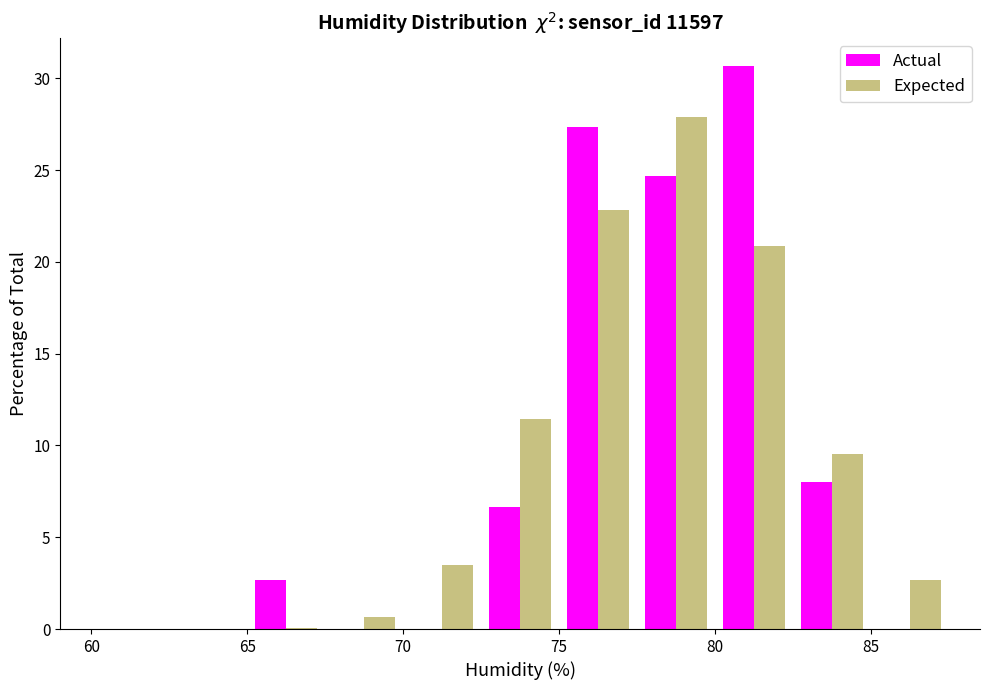

Reading left to right, list every range on the x-axis with the height of the bar of each series over it. The values are not printed on the chart, so give them approximately, as read against the axis.

60.0 to 62.5: Actual=0	Expected=under 0.5
62.5 to 65.0: Actual=0	Expected=under 0.5
65.0 to 67.5: Actual=2.5	Expected=under 0.5
67.5 to 70.0: Actual=0	Expected=0.5
70.0 to 72.5: Actual=0	Expected=3.5
72.5 to 75.0: Actual=6.5	Expected=11.5
75.0 to 77.5: Actual=27.5	Expected=23.0
77.5 to 80.0: Actual=24.5	Expected=28.0
80.0 to 82.5: Actual=30.5	Expected=21.0
82.5 to 85.0: Actual=8.0	Expected=9.5
85.0 to 87.5: Actual=0	Expected=2.5